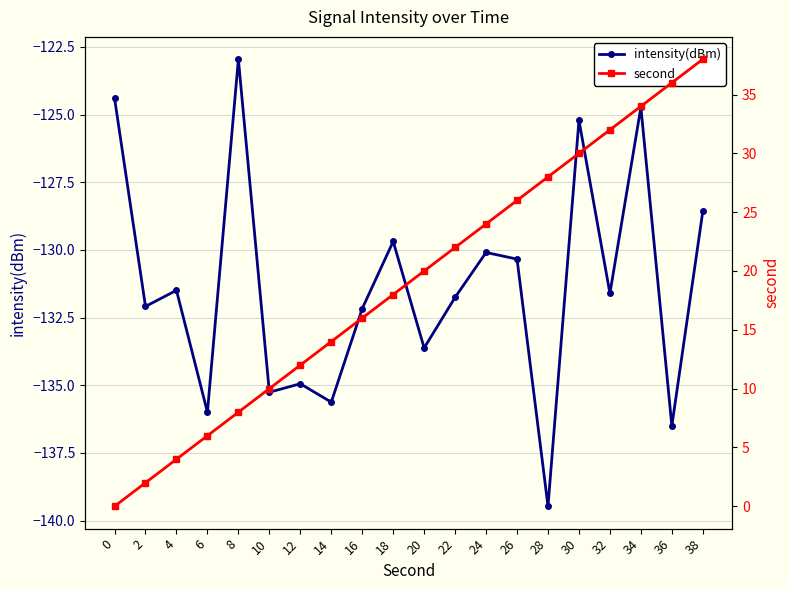

True or false: second has more than 1 interior local peaks.

False